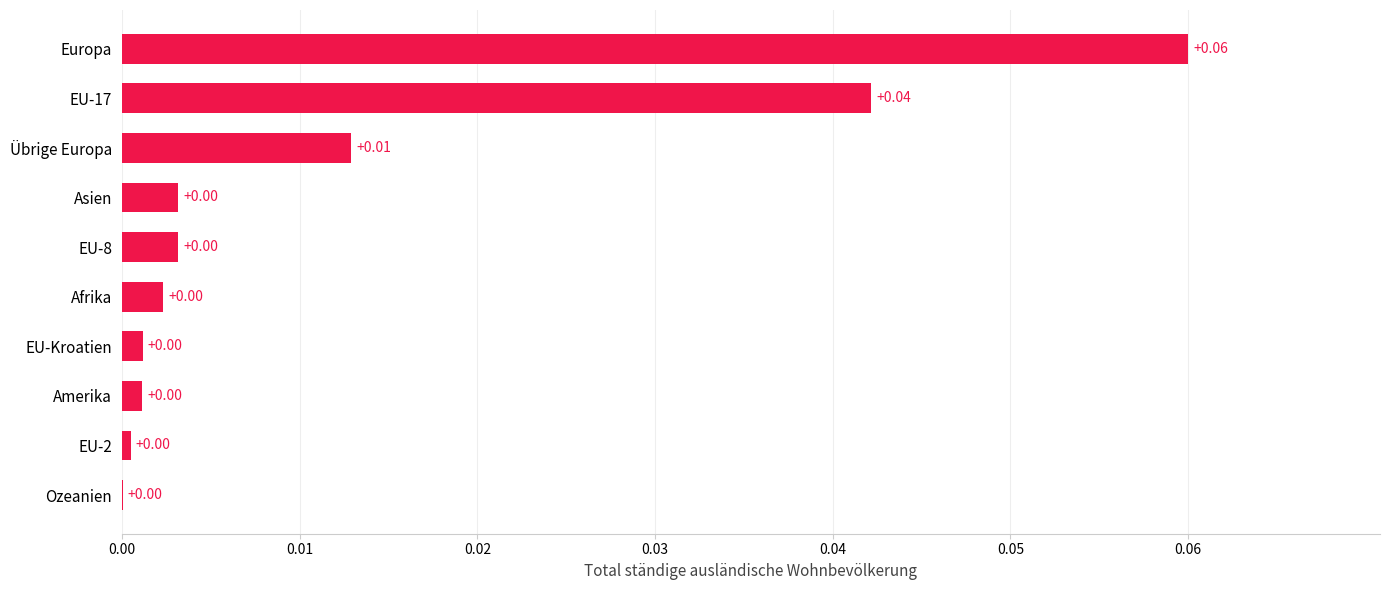

Are the bars horizontal?

Yes